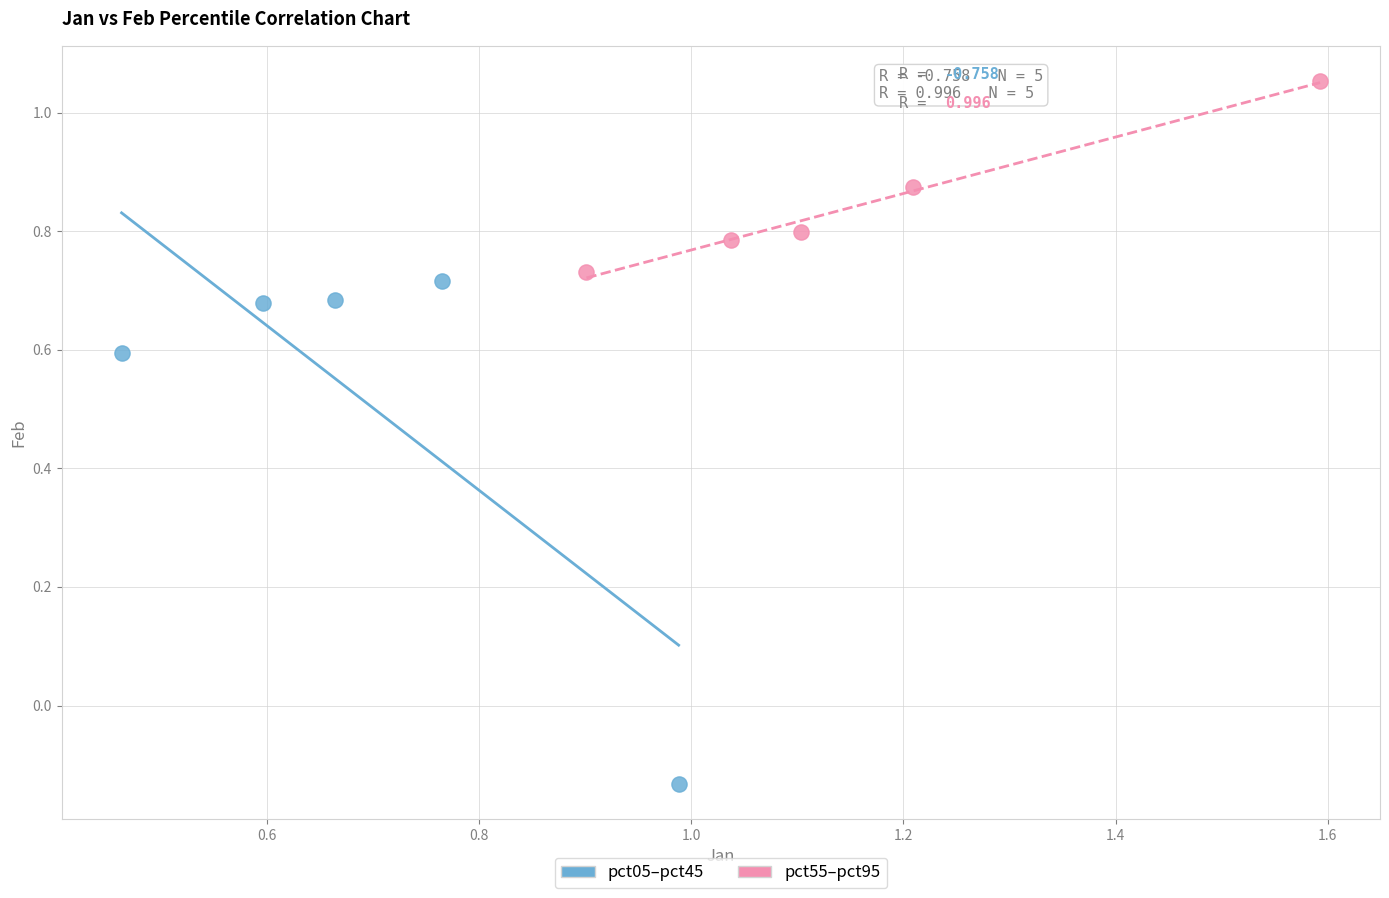

Which series has the largest Y range (max minus min)?

pct05–pct45